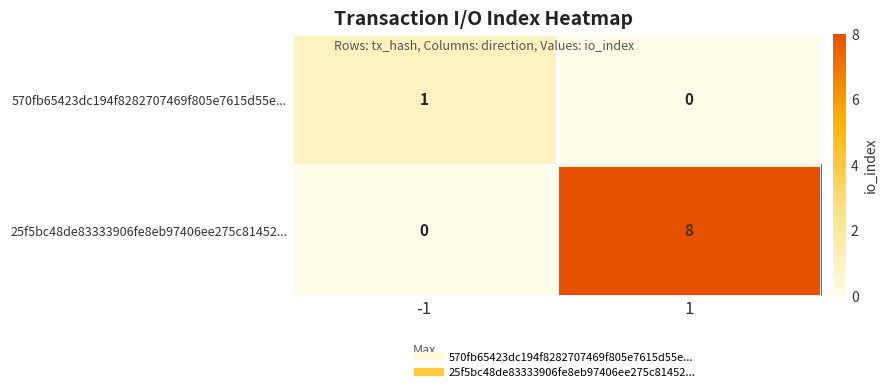

True or false: 25f5bc48de83333906fe8eb97406ee275c81452... has a value of 8 at 1.

True